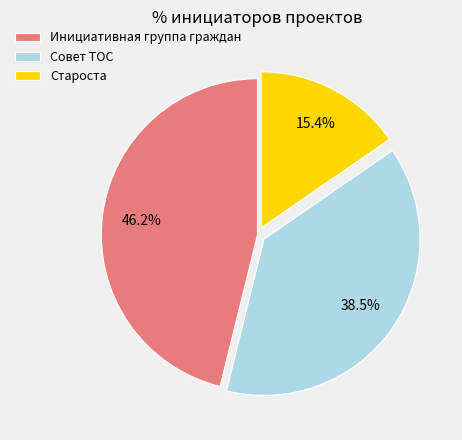

To the nearest percent, what percentage of the pie is Инициативная группа граждан?

46%